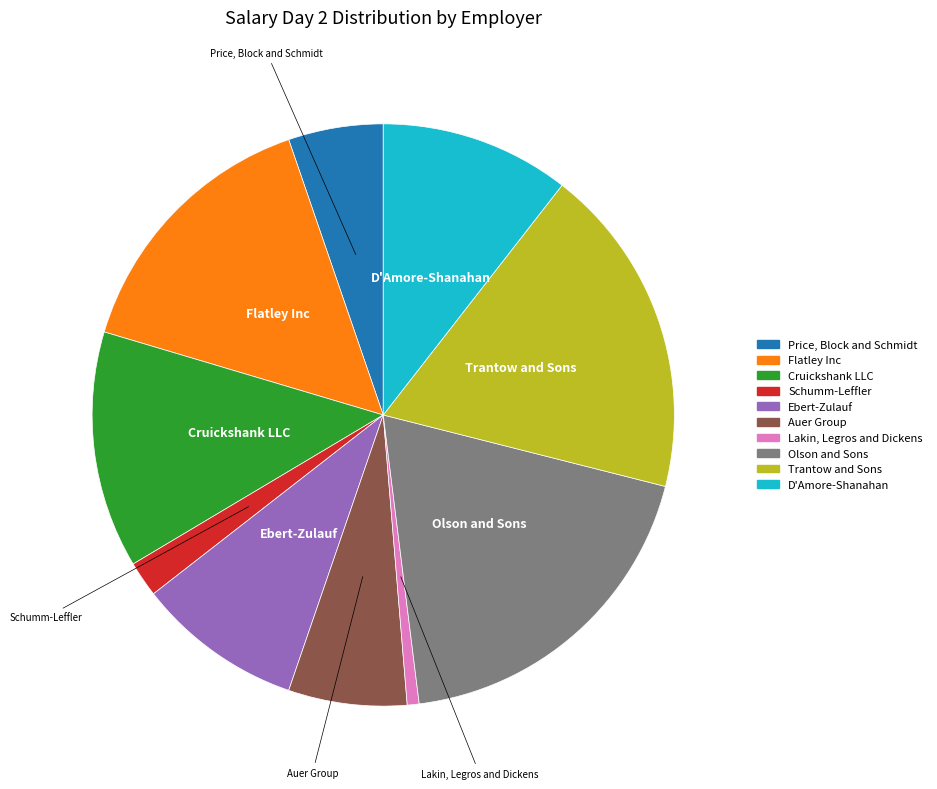

What is the smallest slice in the pie chart?

Lakin, Legros and Dickens